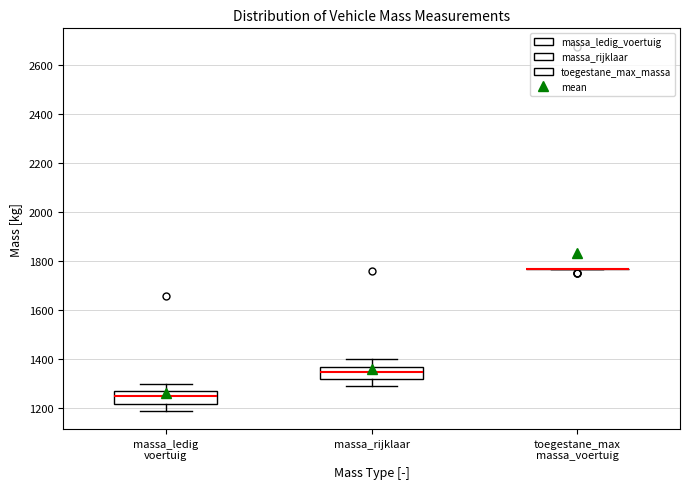

Reading left to right, read every box against the y-axis: the position of its median line, the range the box covers, and the ends of its whiskers. The values are not printed on the chart, so give them approximately, as read against the axis.

massa_ledig voertuig: median 1260, box 1220 to 1280, whiskers 1200 to 1300
massa_rijklaar: median 1360, box 1320 to 1380, whiskers 1300 to 1400
toegestane_max massa_voertuig: box collapsed to a line at 1760, whiskers 1760 to 1760